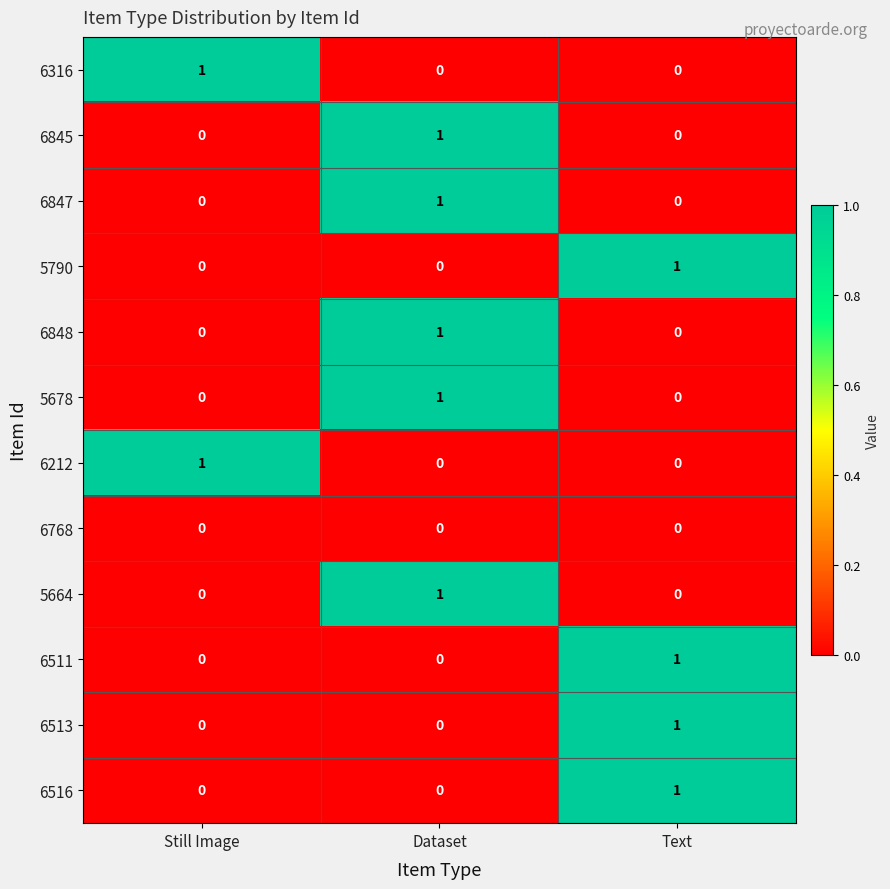

At which category is the sum across all series the highest?

Dataset